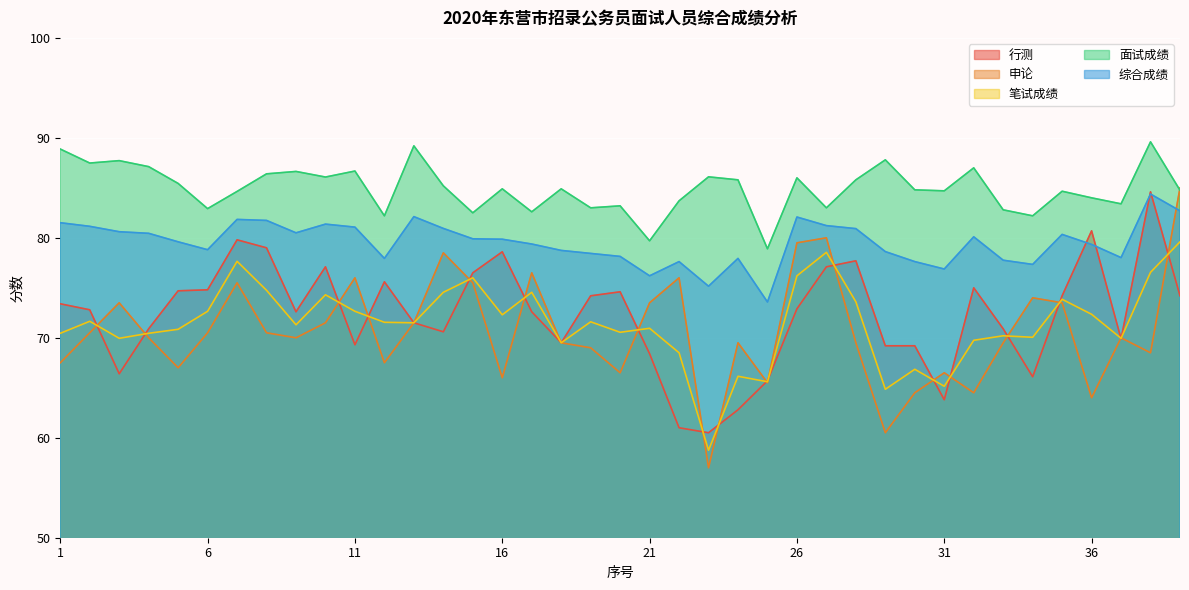

What is the spread (max minus min) of values at 21?

11.3